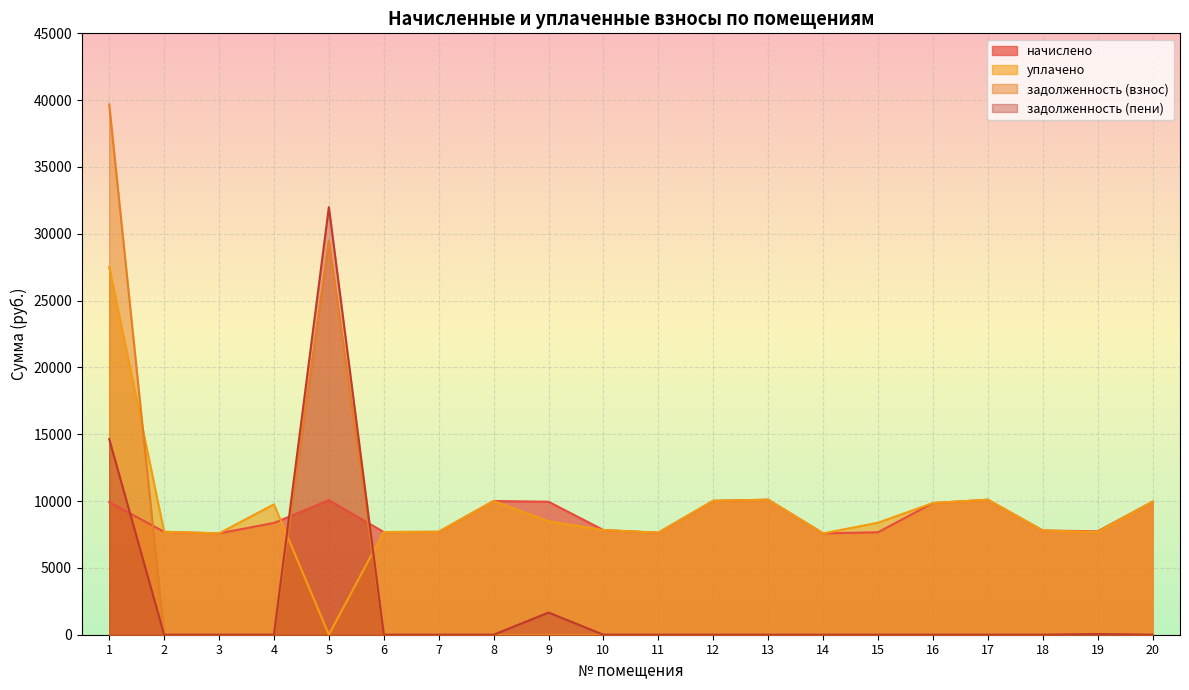

Which label corresponds to the smallest value in the chart?

5